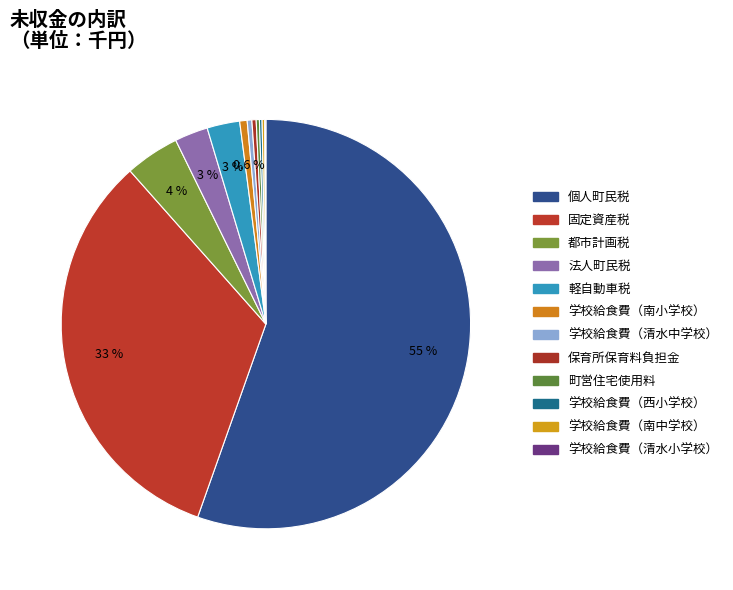

Is it true that 学校給食費（清水小学校） is 0% of the pie?

True